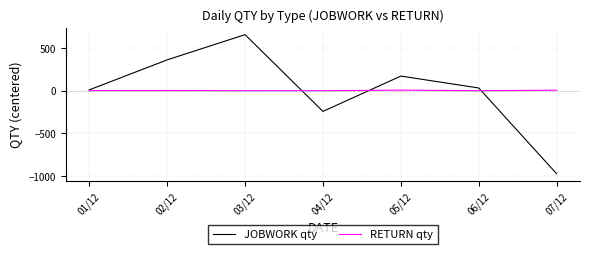

What is the difference between the highest and lowest values at 06/12?

31.7